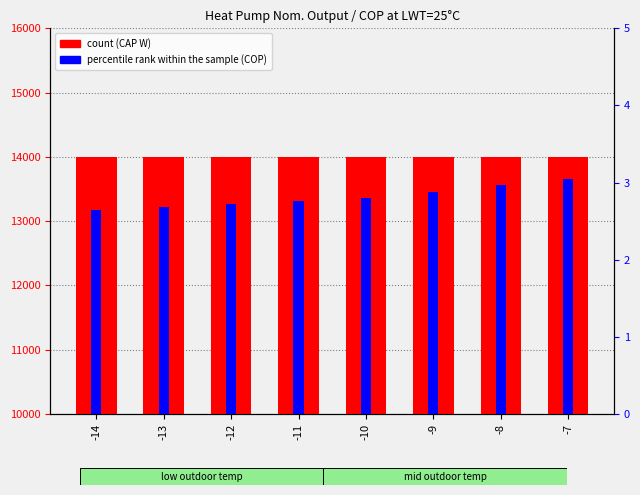

What are all the series names shown in the legend?

count, percentile rank within the sample